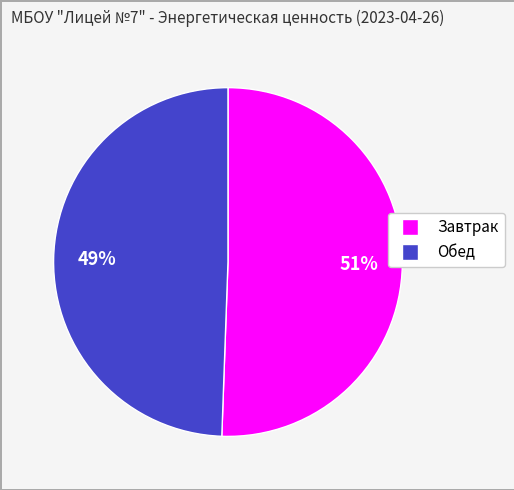

Is the sum of Завтрак and Обед greater than half?

Yes